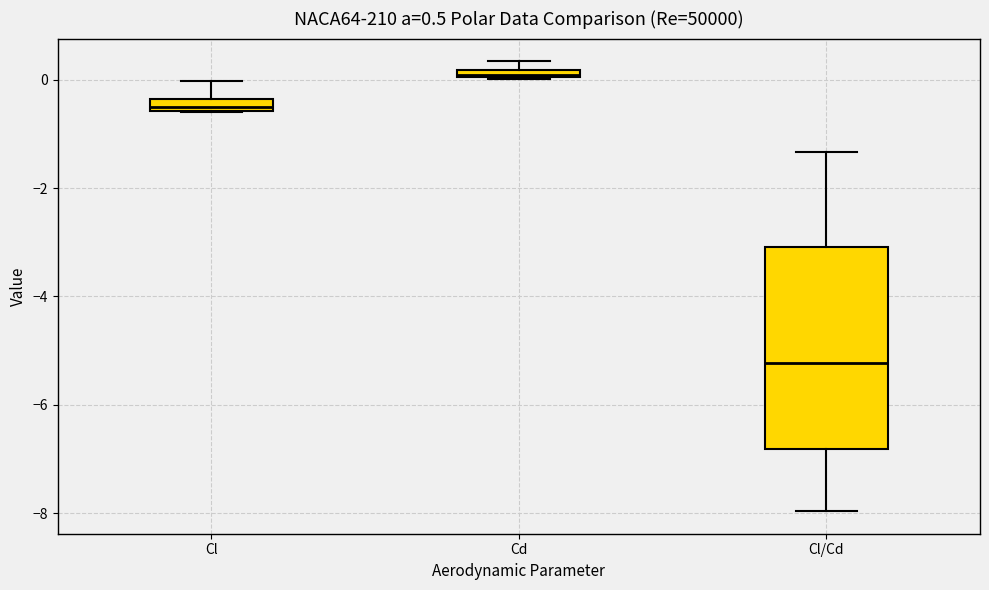

Which box has the lowest median line?

Cl/Cd